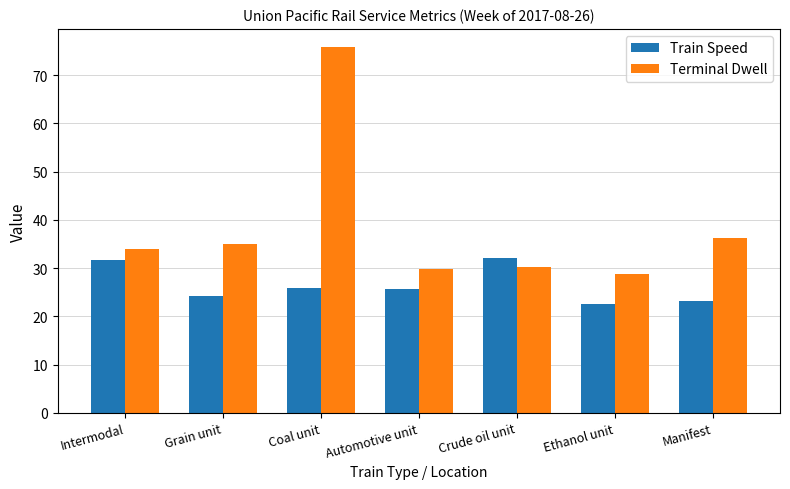

What is the difference between the maximum and minimum values in the Terminal Dwell series?

47.1